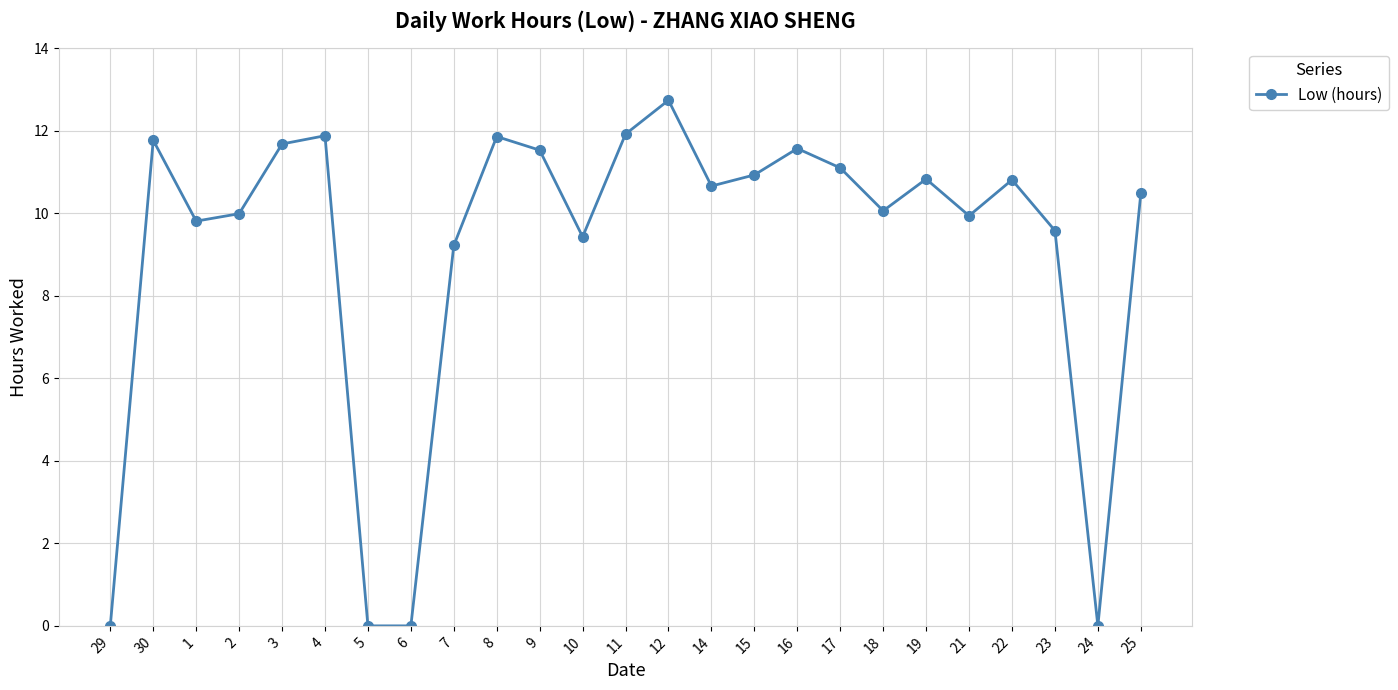

What is the change in value from 8 to 19?

-1.0